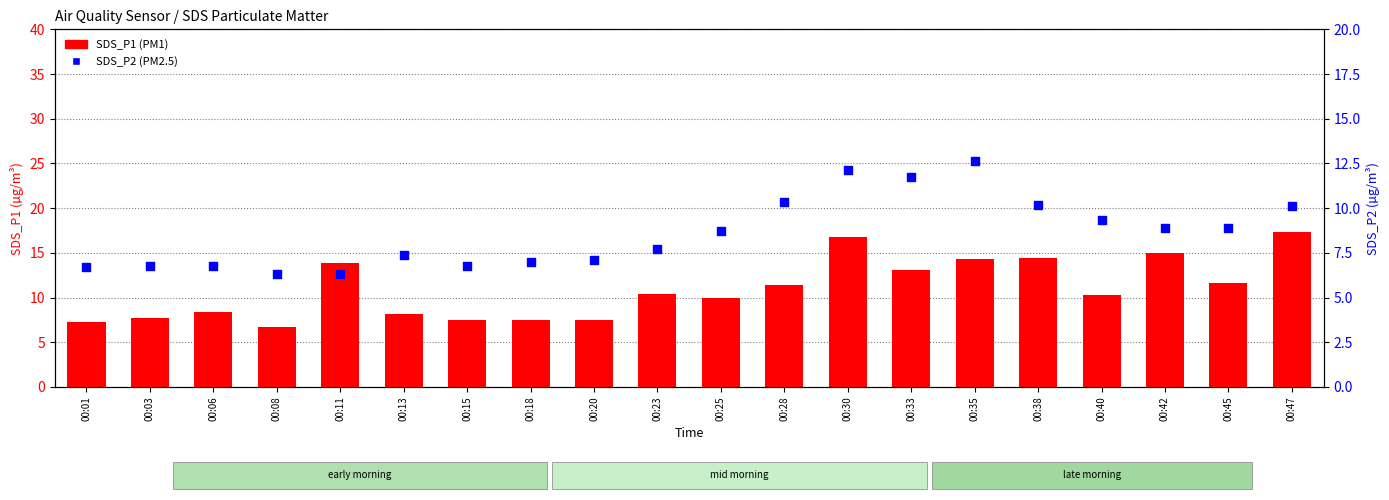

Which series contains the highest Y value?

SDS_P1